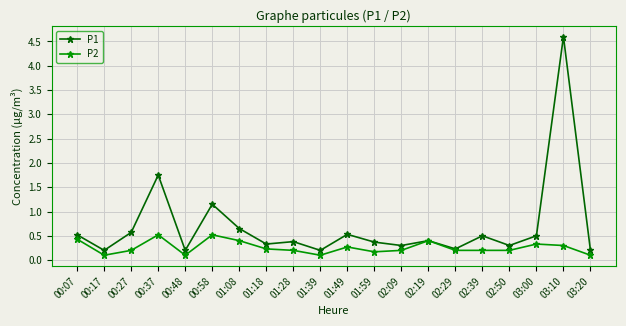

What is the difference between the highest and lowest values at 00:48?

0.1